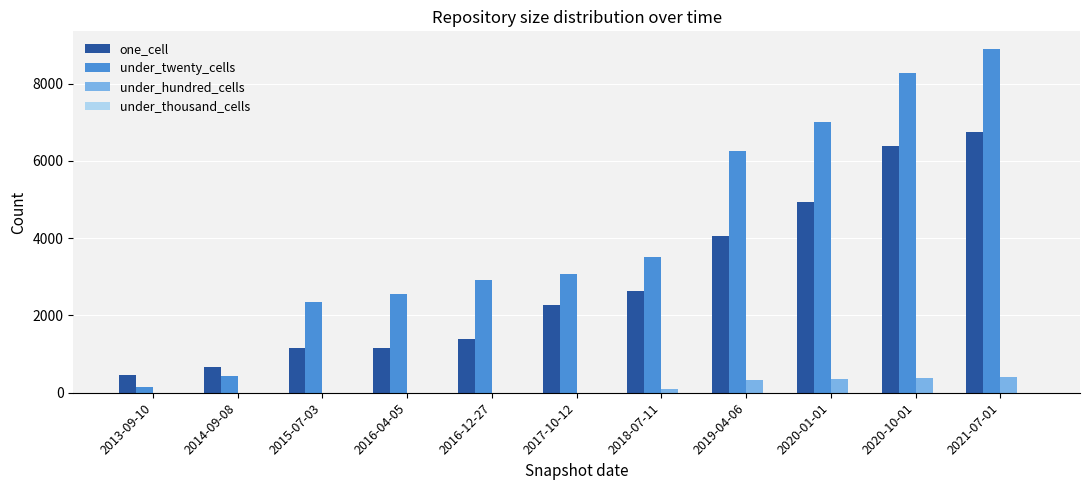

The value of under_twenty_cells at 2014-09-08 is 434. True or false?

True